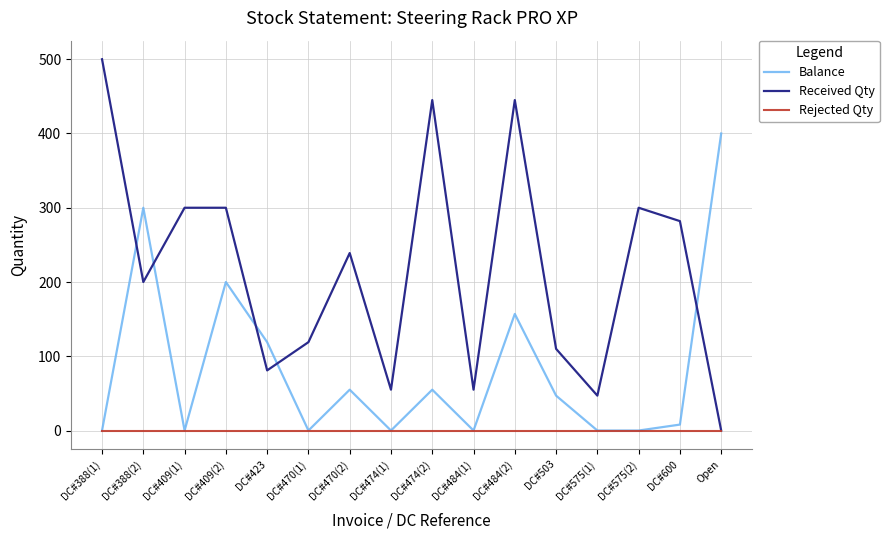

What is the highest value of the Received Qty series?

500